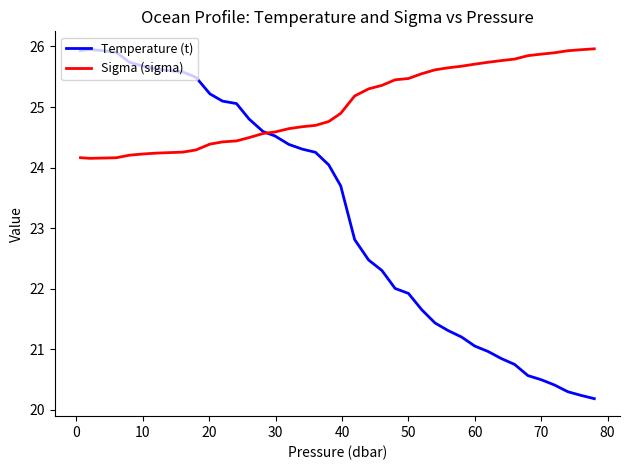

At how many categories does at least one series exceed 20?

40